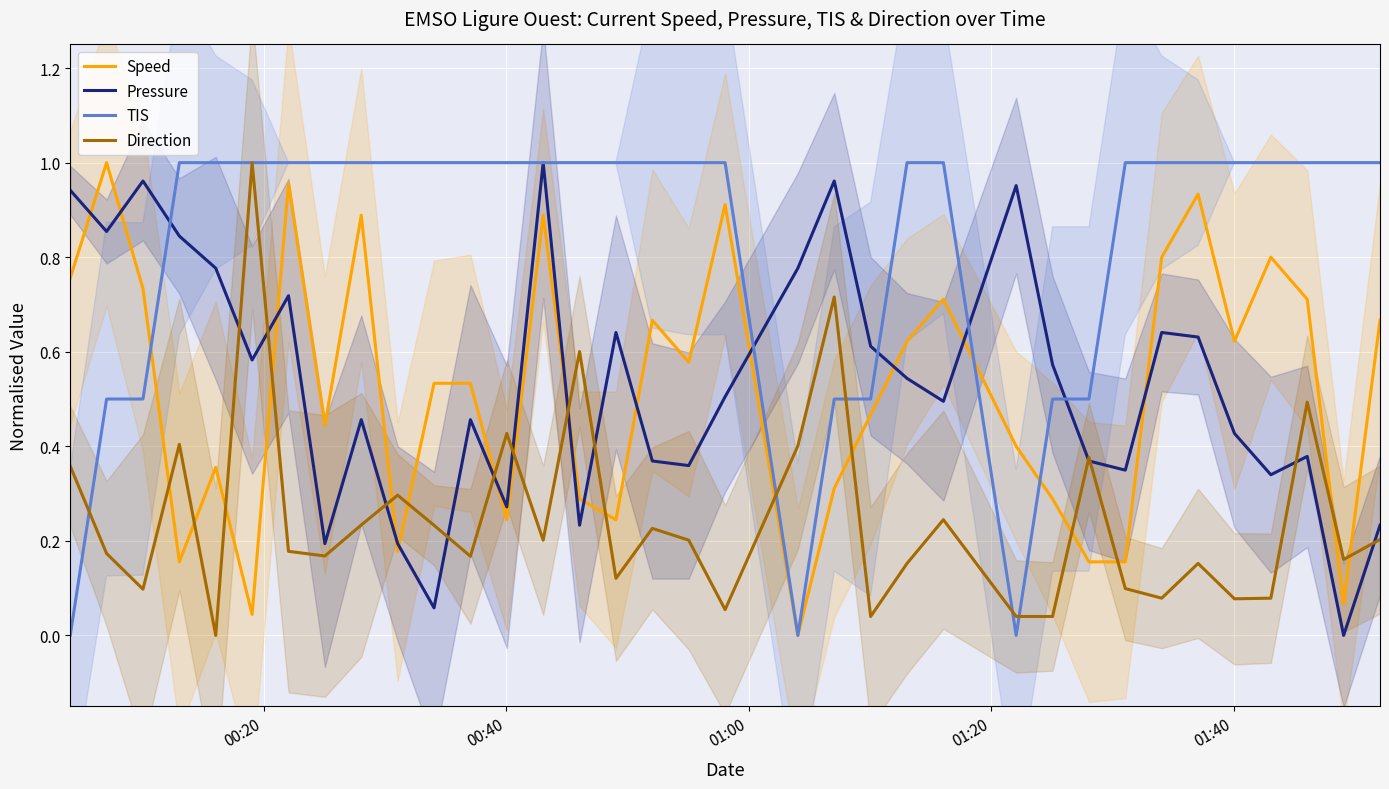

True or false: Speed and Direction cross at least once.

True